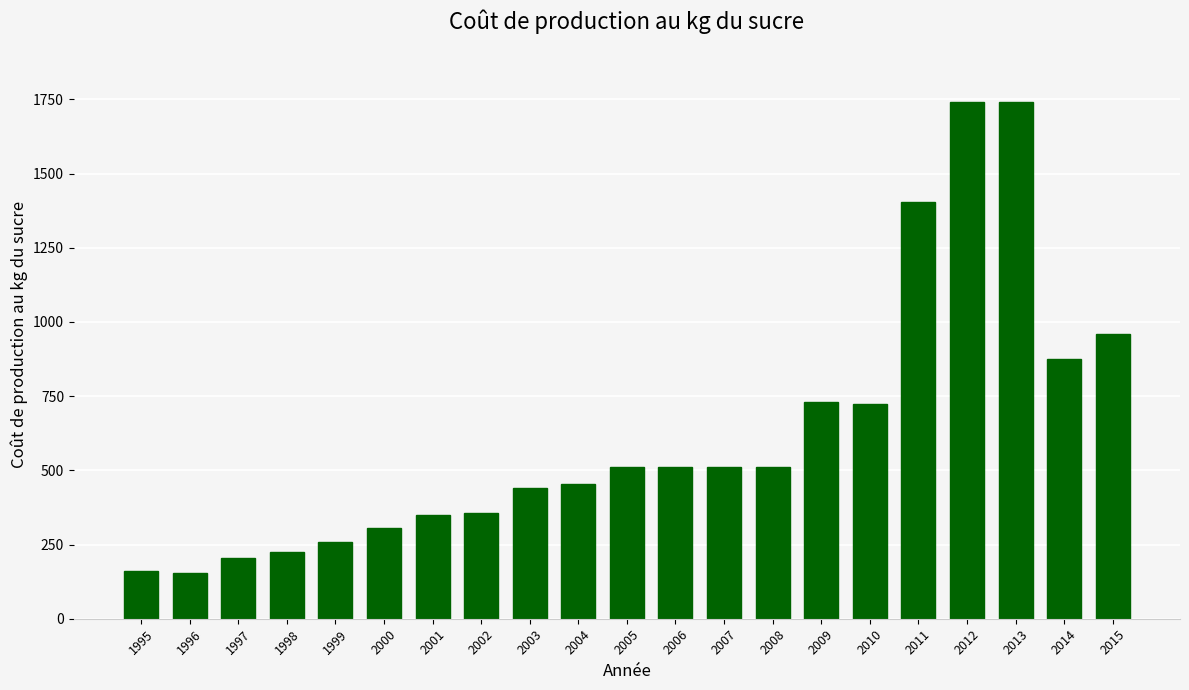

Where is the data nearest to the value 947?

2015